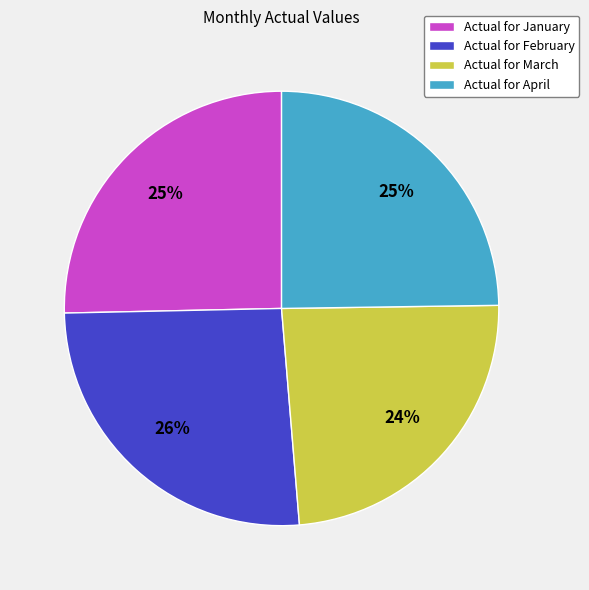

To the nearest percent, what portion does Actual for February represent?

26%